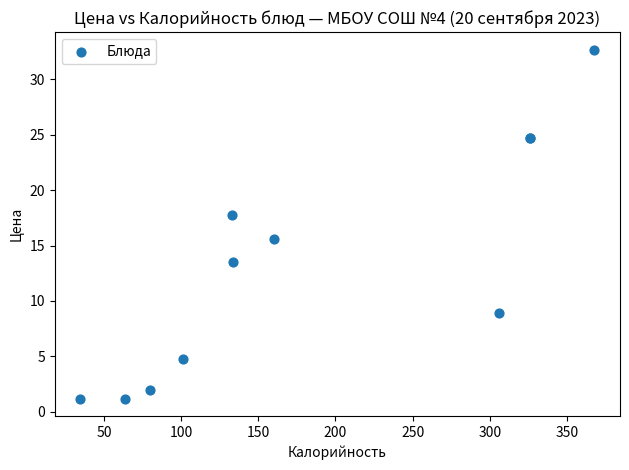

What Y value in the scatter plot is closest to 16?

15.6